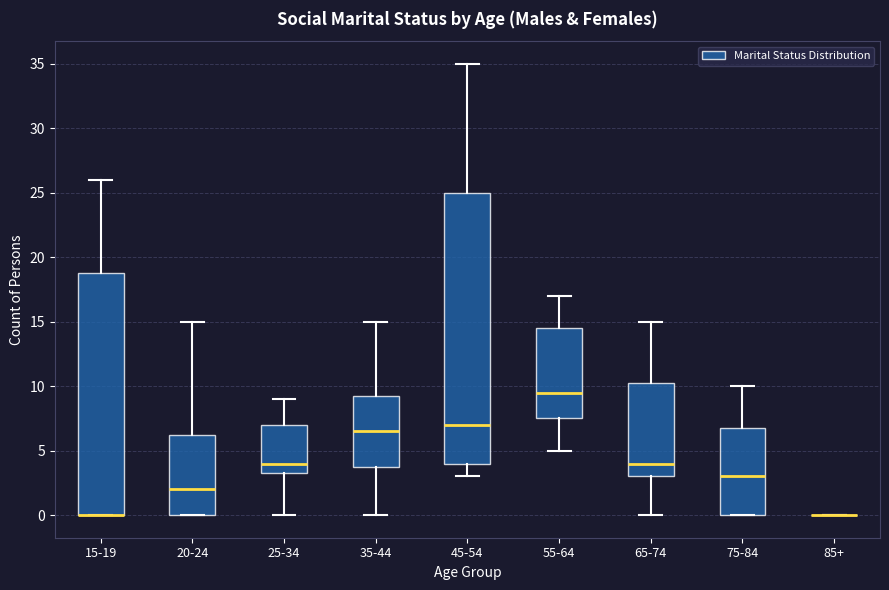

Comparing the boxes themselves (not the whiskers), which one is the tallest?

45-54